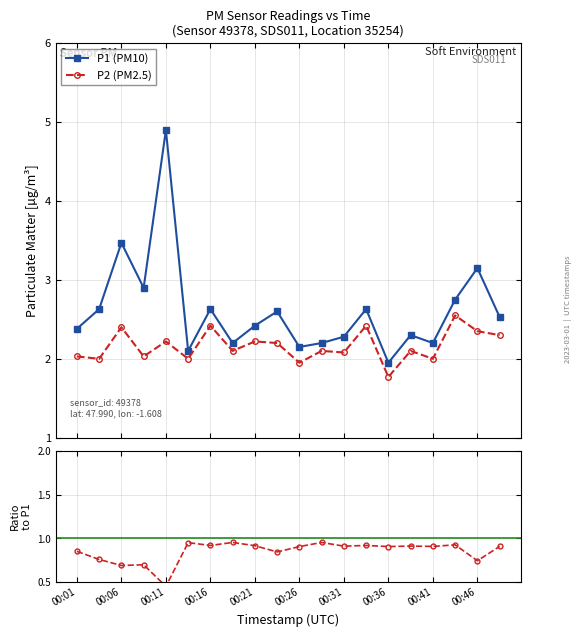

Which category has the lowest value across all series?

00:36